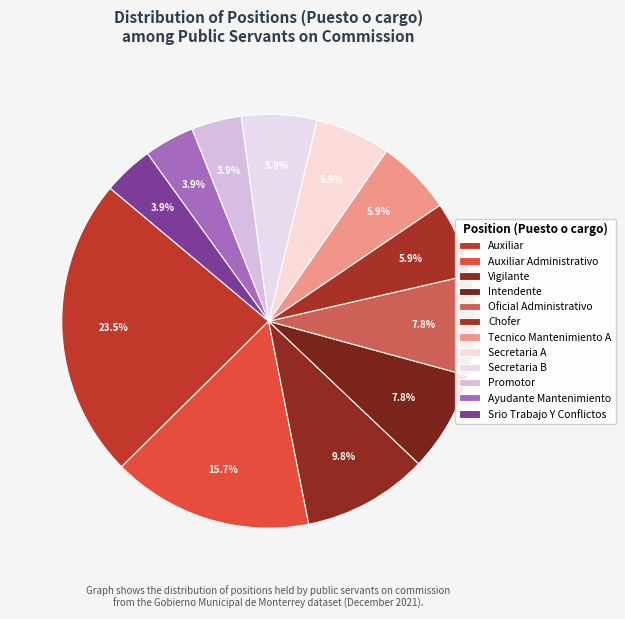

Between Auxiliar and Promotor, which is larger?

Auxiliar